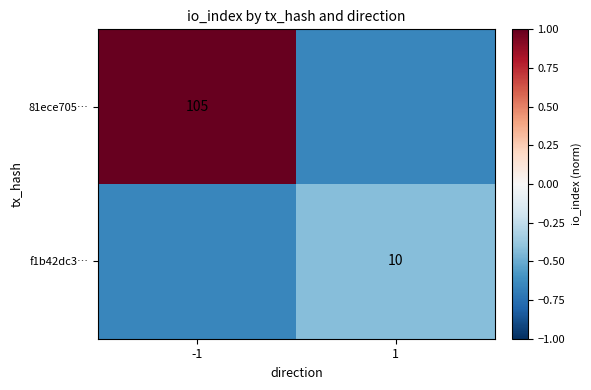

Is the value of 81ece705… at -1 greater than the value of f1b42dc3… at 1?

Yes